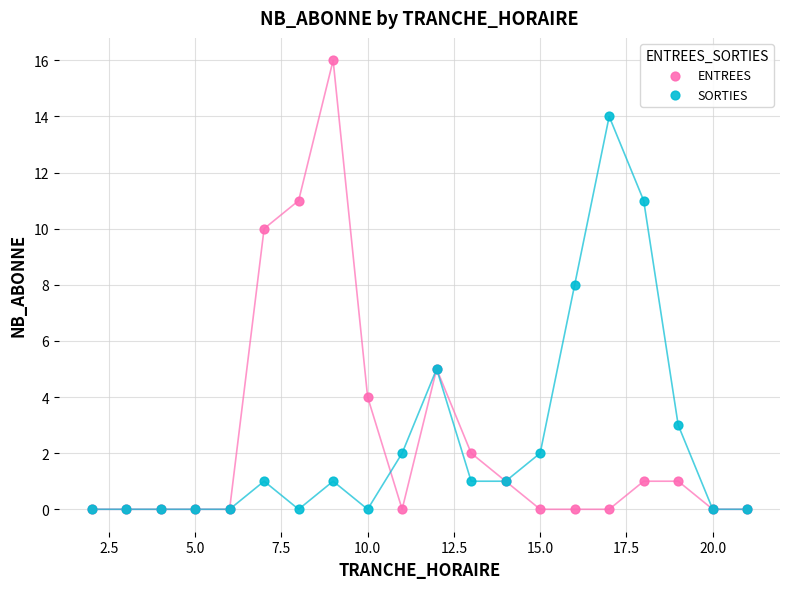

Which series contains the highest Y value?

ENTREES